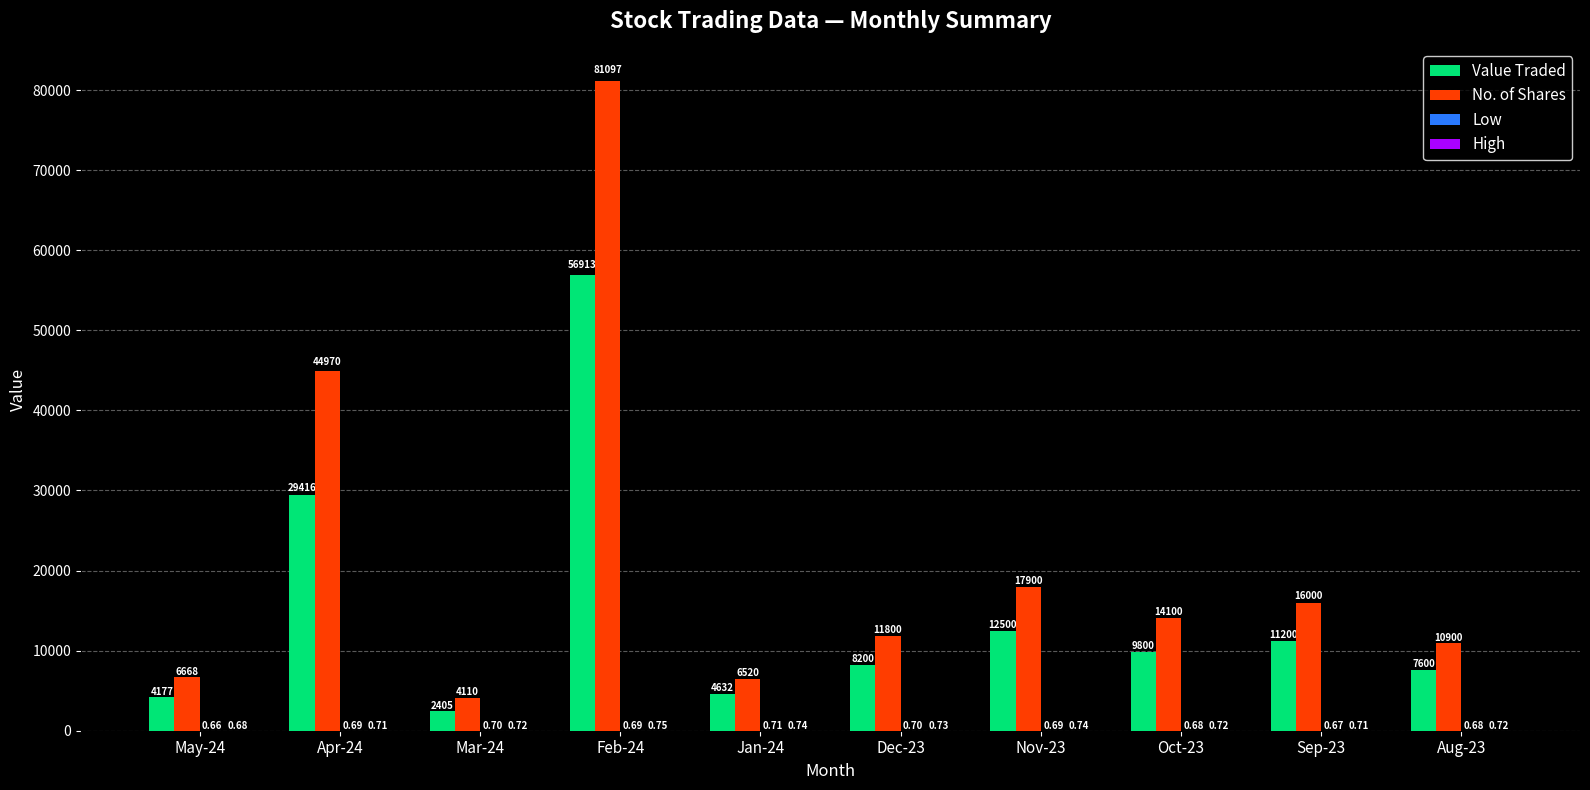

Which series has the largest total across all categories?

No. of Shares